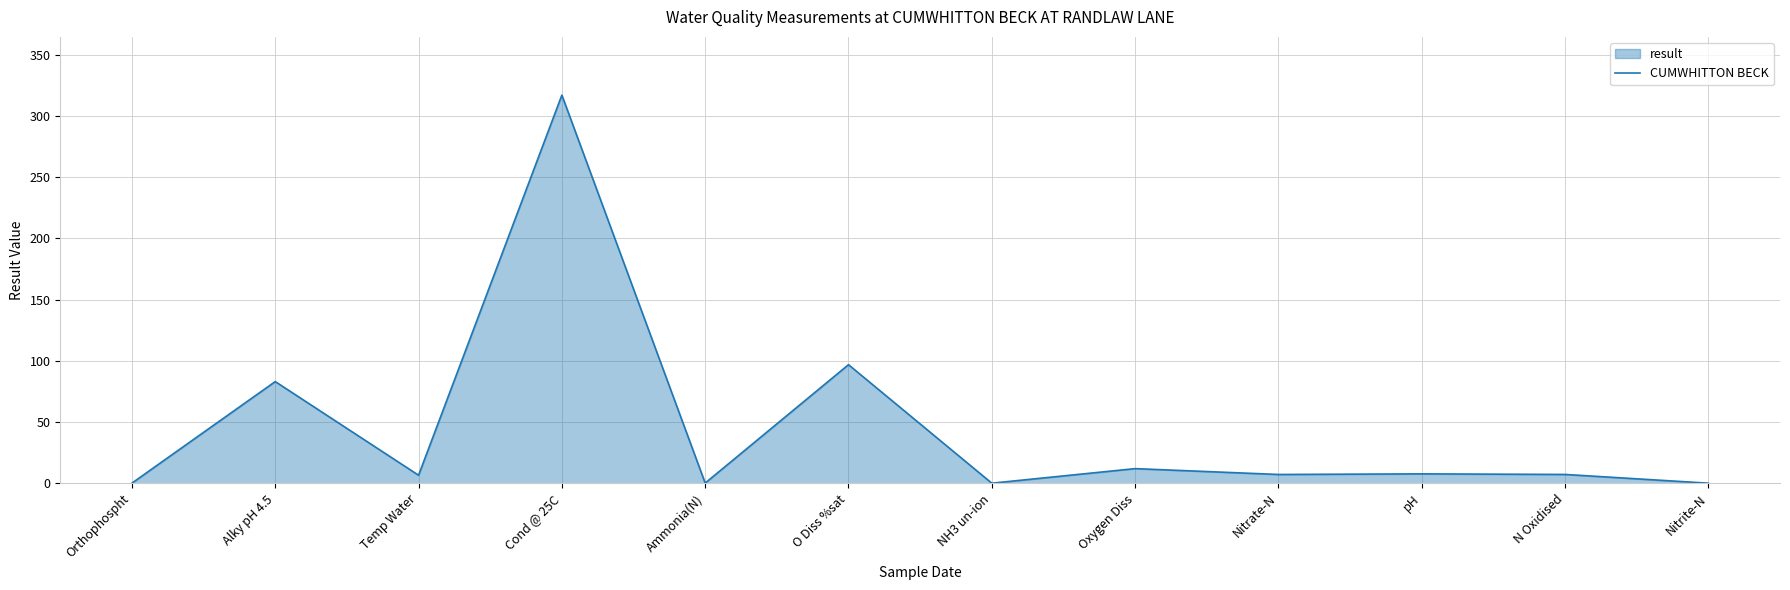

What is the greatest value displayed?

317.0